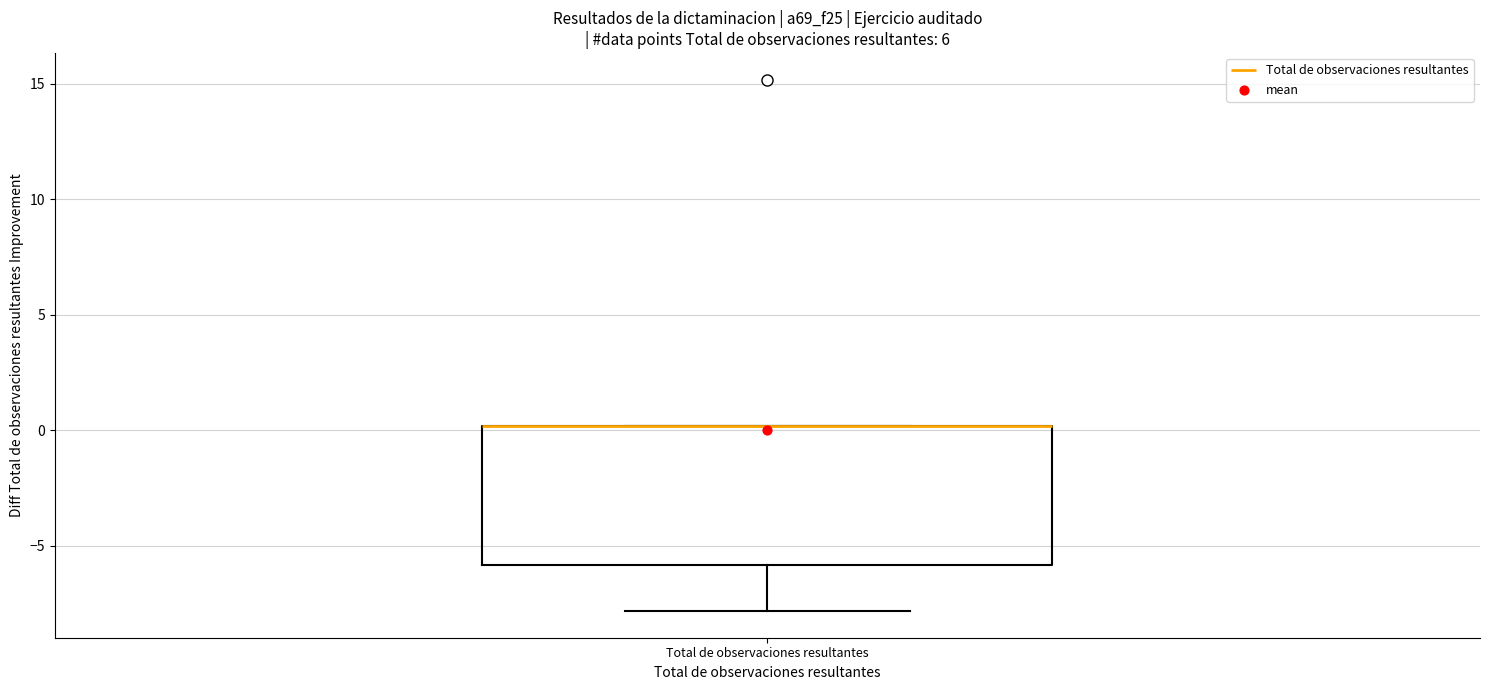

Read this box plot against the y-axis: the position of the median line, the range covered by the box, and the ends of both whiskers. The values are not printed on the chart, so give them approximately, as read against the axis.

median 0 (drawn on the box's upper edge), box -6 to 0, whiskers -8 to 0